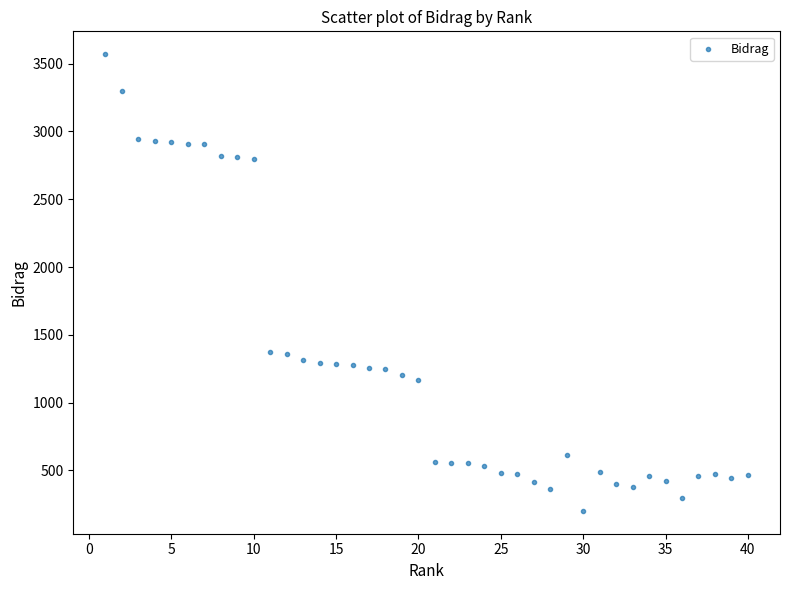

What is the range of Y values (max minus min)?

3368